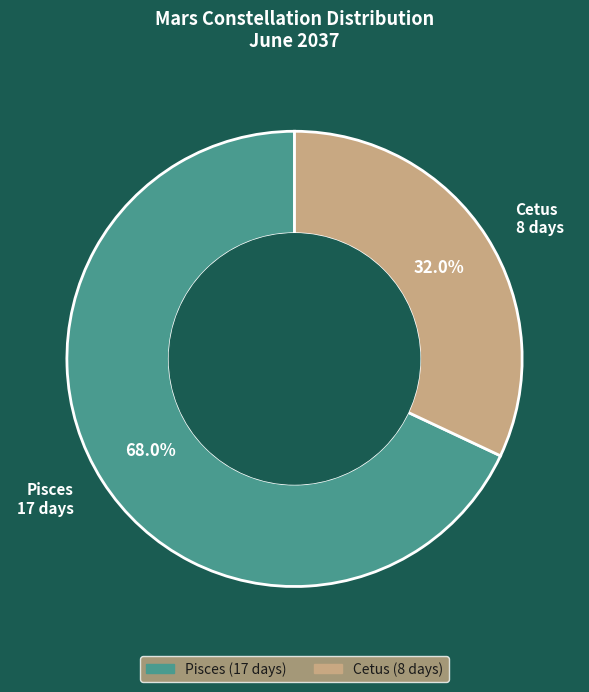

What percentage is the Pisces slice, to the nearest percent?

68%